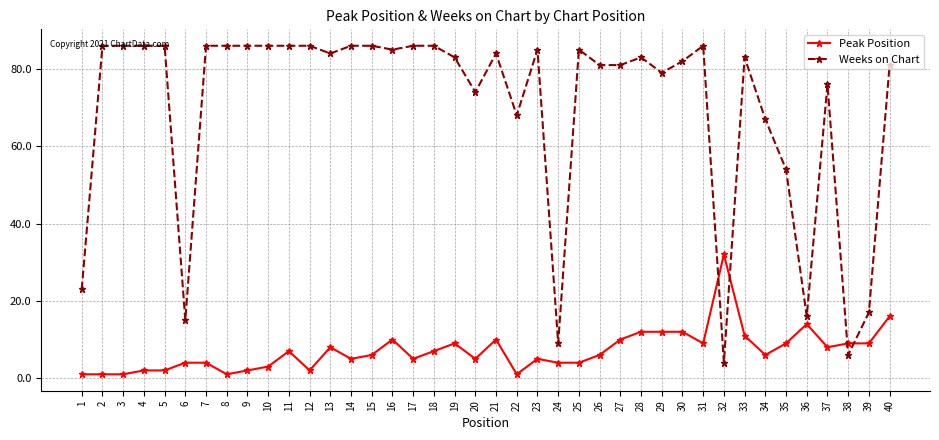

Is the value of Peak Position at 38 greater than the value of Weeks on Chart at 18?

No